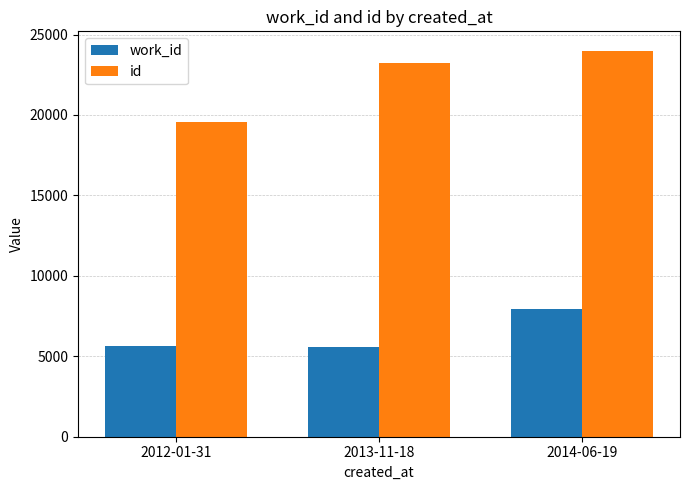

At which label does work_id reach its peak?

2014-06-19